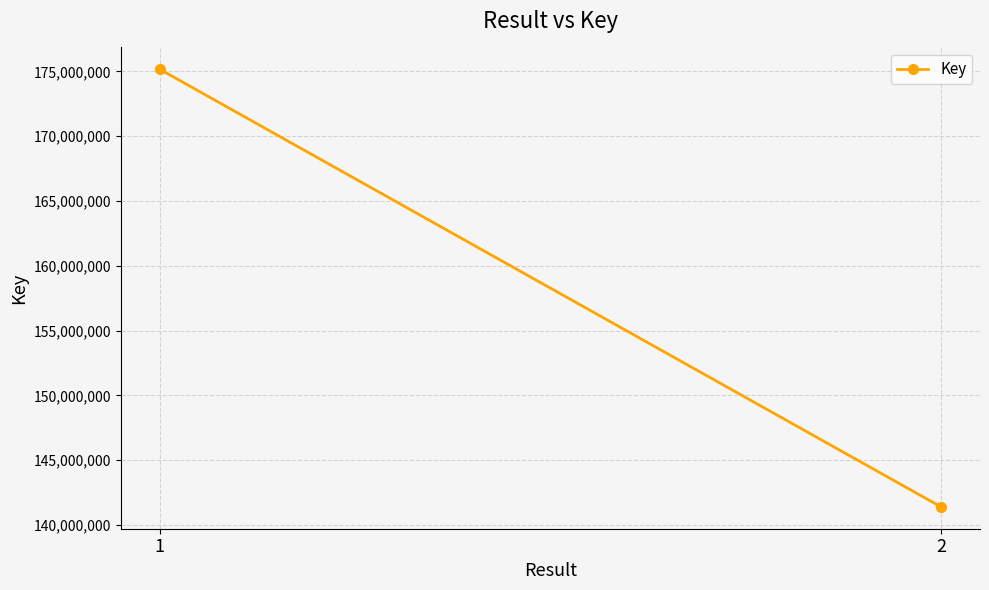

Reading right to left, list all the values displayed in this chart.

2=141393520	1=175162764